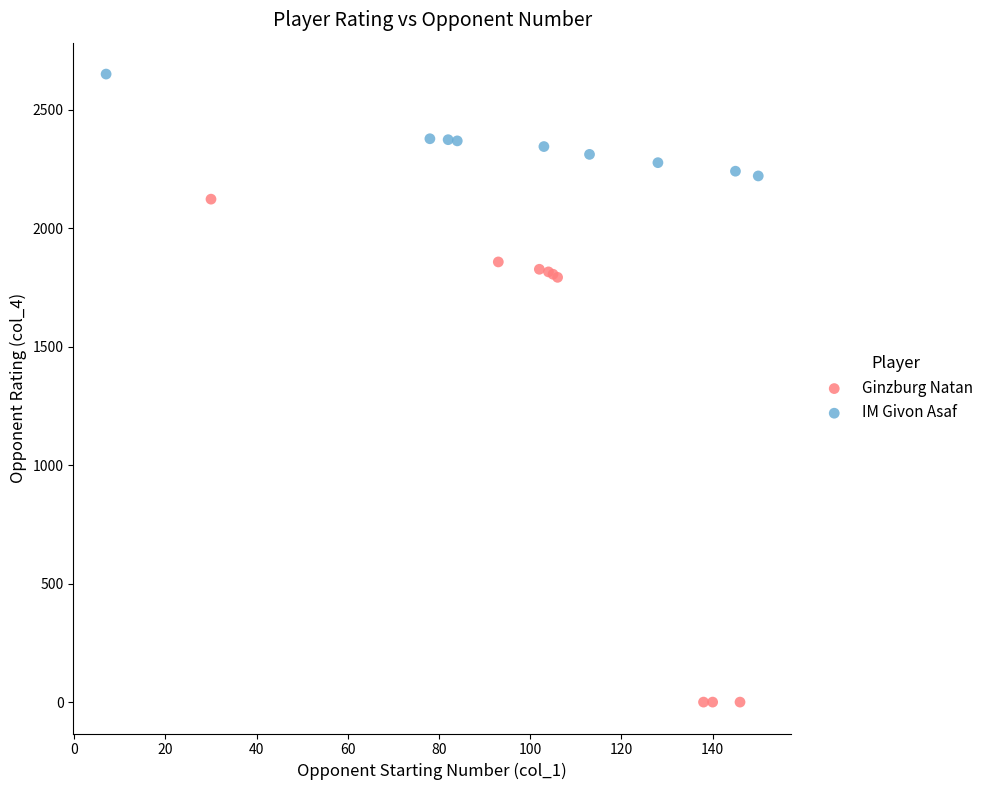

Which series has the largest Y range (max minus min)?

Ginzburg Natan